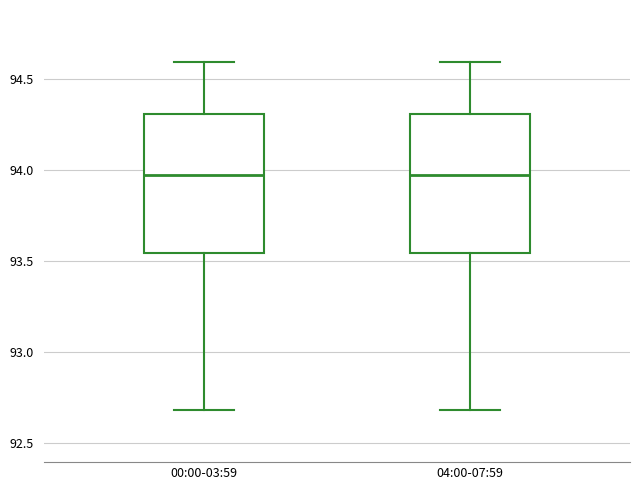

Reading left to right, read every box against the y-axis: the position of its median line, the range the box covers, and the ends of its whiskers. The values are not printed on the chart, so give them approximately, as read against the axis.

00:00-03:59: median 93.95, box 93.55 to 94.30, whiskers 92.70 to 94.60
04:00-07:59: median 93.95, box 93.55 to 94.30, whiskers 92.70 to 94.60